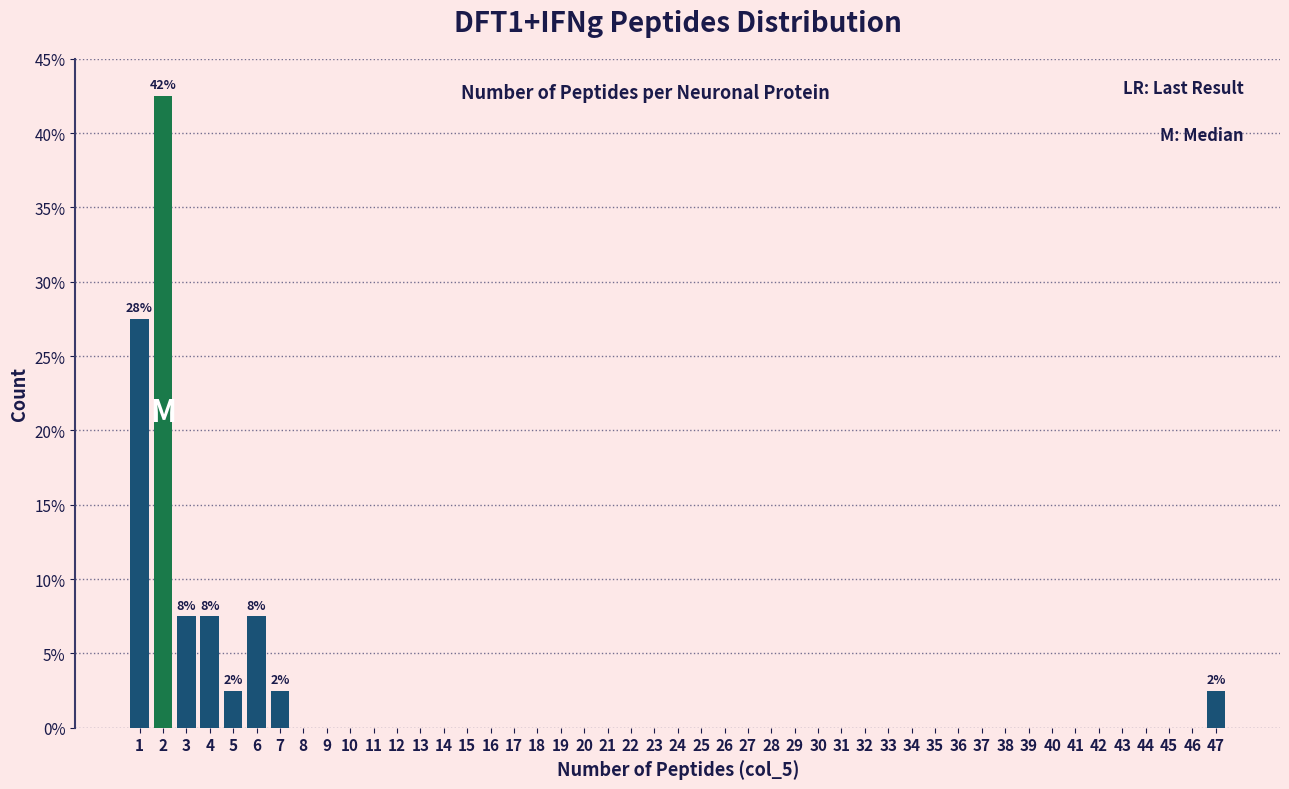

Which range on the x-axis has the tallest bar?

1.5 to 2.5